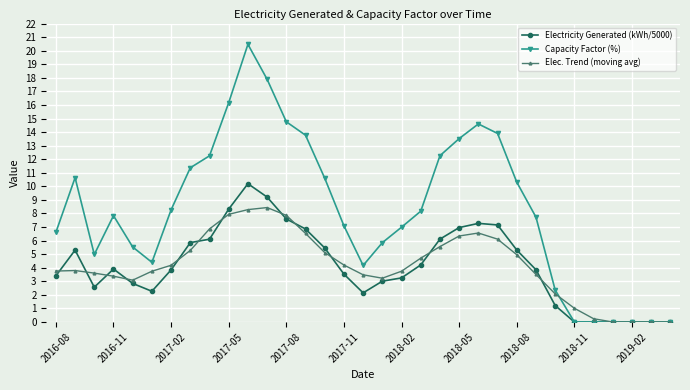

What is the value of the Capacity Factor (%) point at the 1st from the left?

6.6